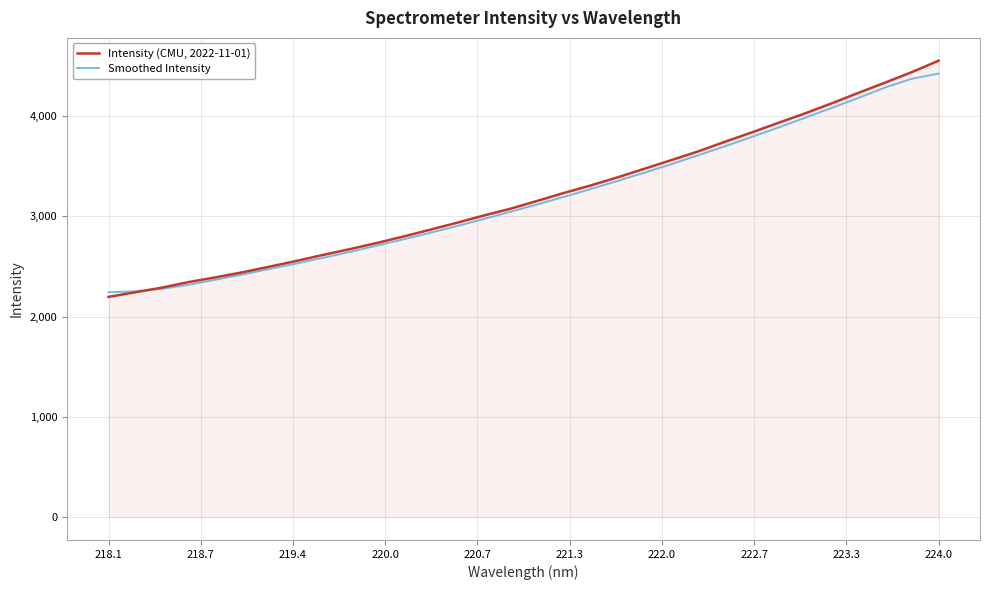

How many categories are shown in the chart?

32